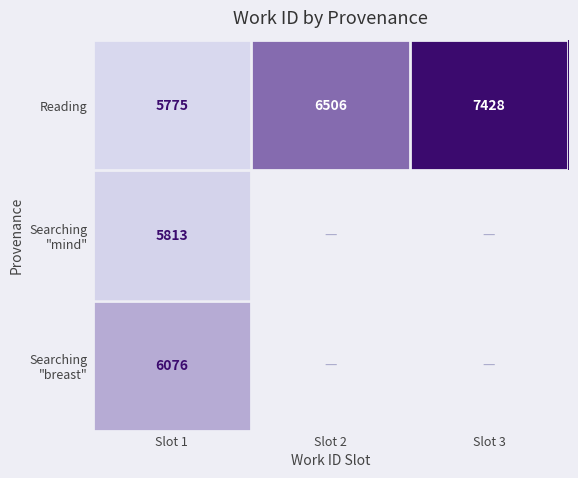

The Reading series shows 4911 at Slot 3. True or false?

False